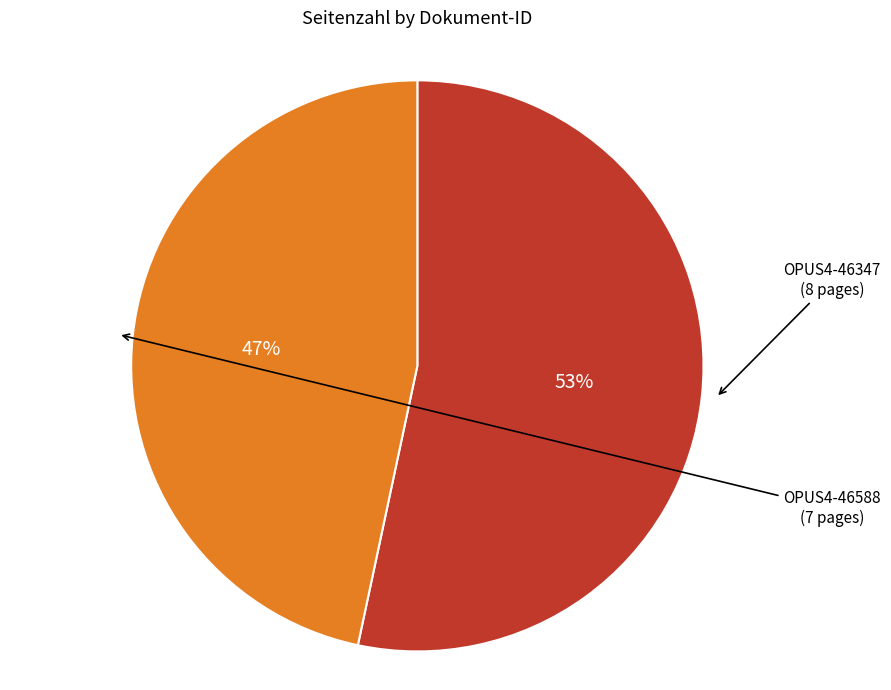

To the nearest percent, what portion does OPUS4-46347 represent?

53%